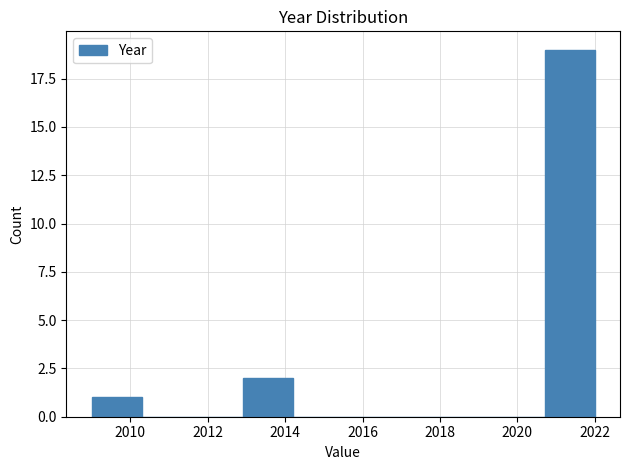

Reading left to right, list every bar in this chart as the range it spans on the x-axis followed by its height. Neither the bar edges nor the heights are printed on the chart, so give them approximately, as read against the axes.

2009.0 to 2010.3: 1
2010.3 to 2011.6: 0
2011.6 to 2012.9: 0
2012.9 to 2014.2: 2
2014.2 to 2015.5: 0
2015.5 to 2016.8: 0
2016.8 to 2018.1: 0
2018.1 to 2019.4: 0
2019.4 to 2020.7: 0
2020.7 to 2022.0: 19